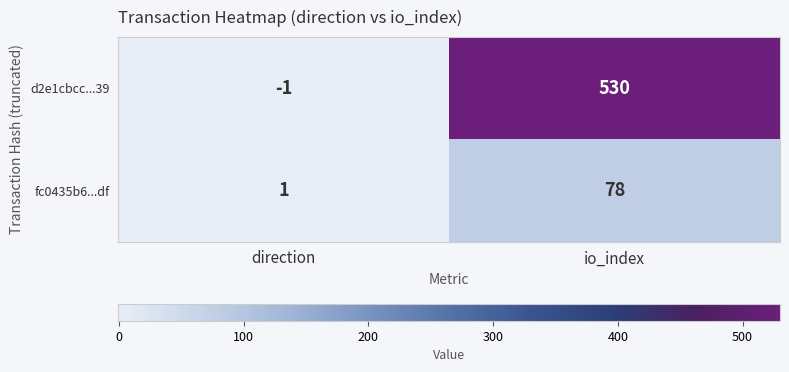

What is the difference between the maximum and minimum values in the d2e1cbcc...39 series?

531